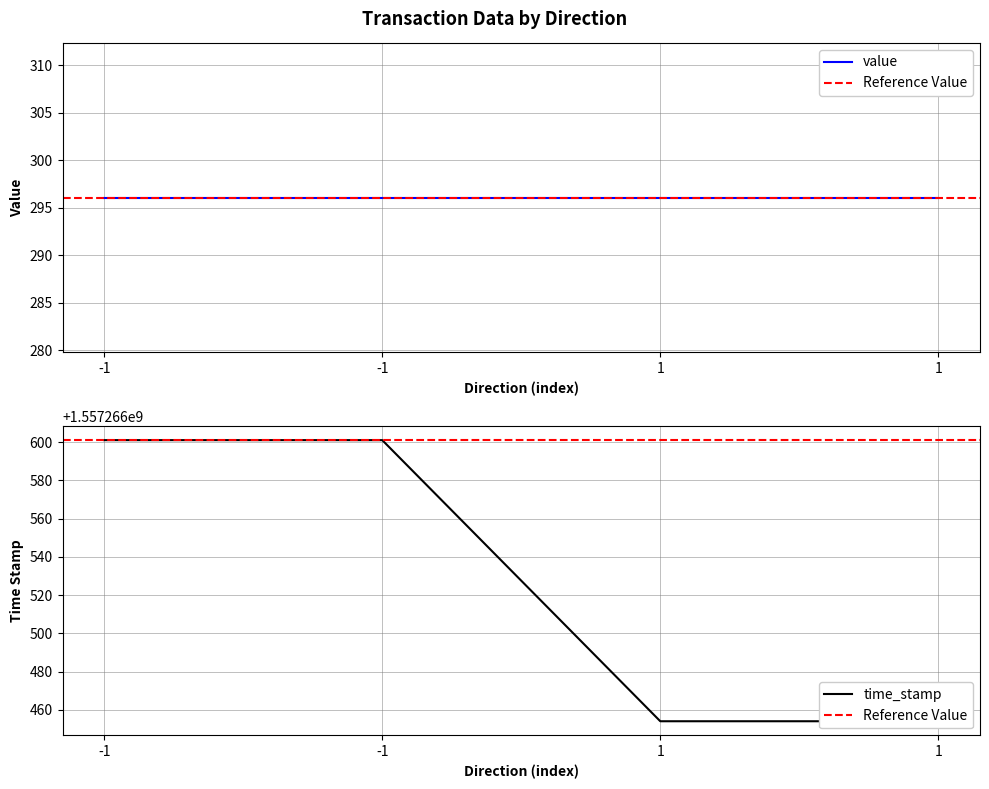

How many distinct data groups are displayed?

4